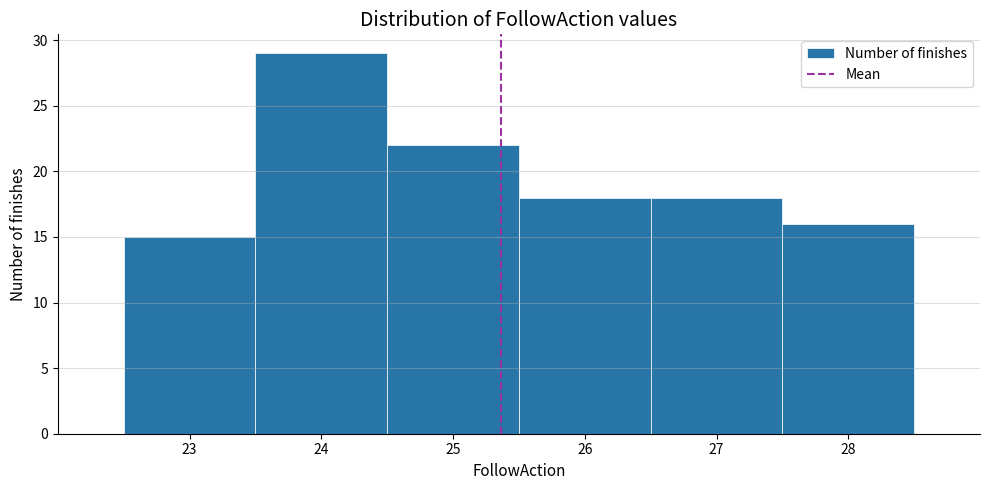

Which range on the x-axis has the tallest bar?

23.5 to 24.5